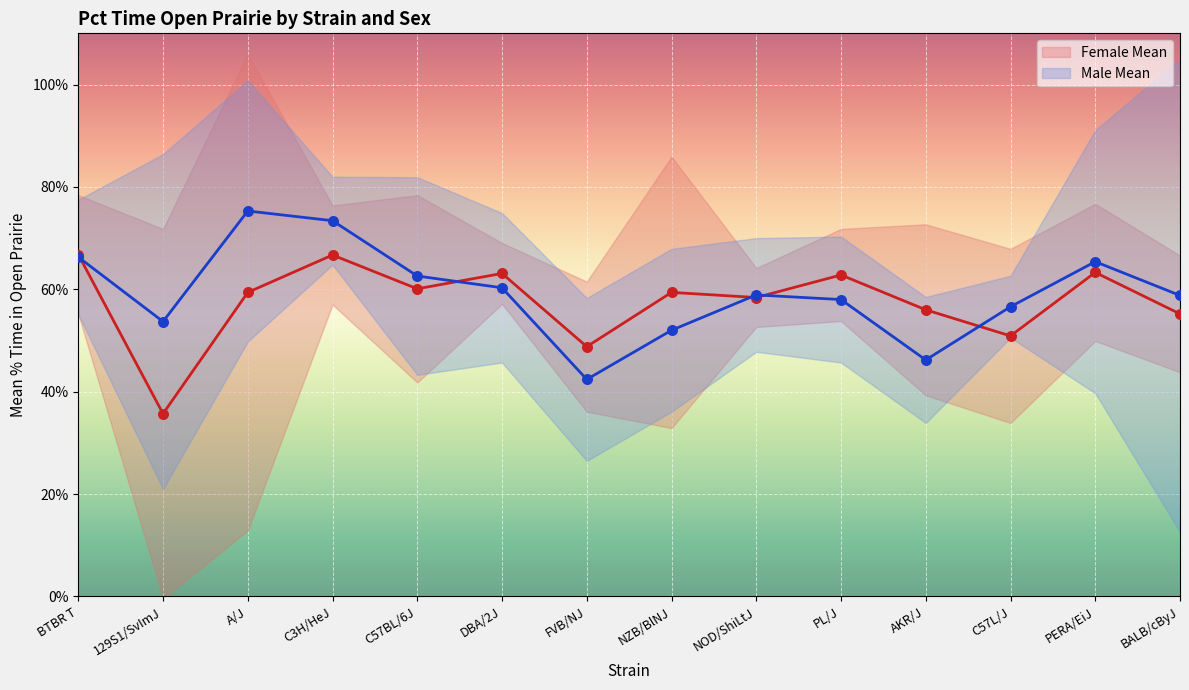

Is the value of Male Mean at AKR/J greater than the value of Female Mean at C3H/HeJ?

No